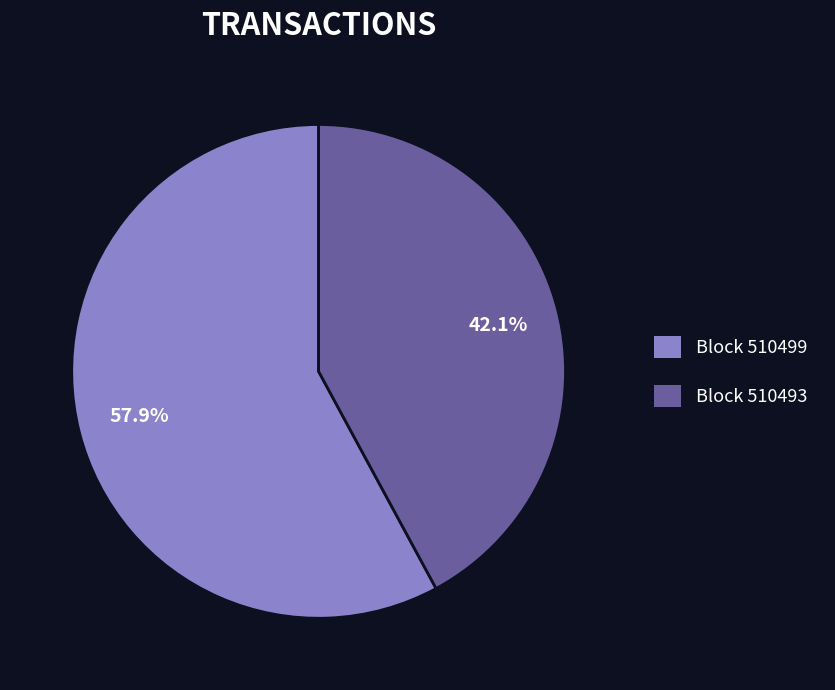

Is there any slice that represents more than half of the pie?

Yes